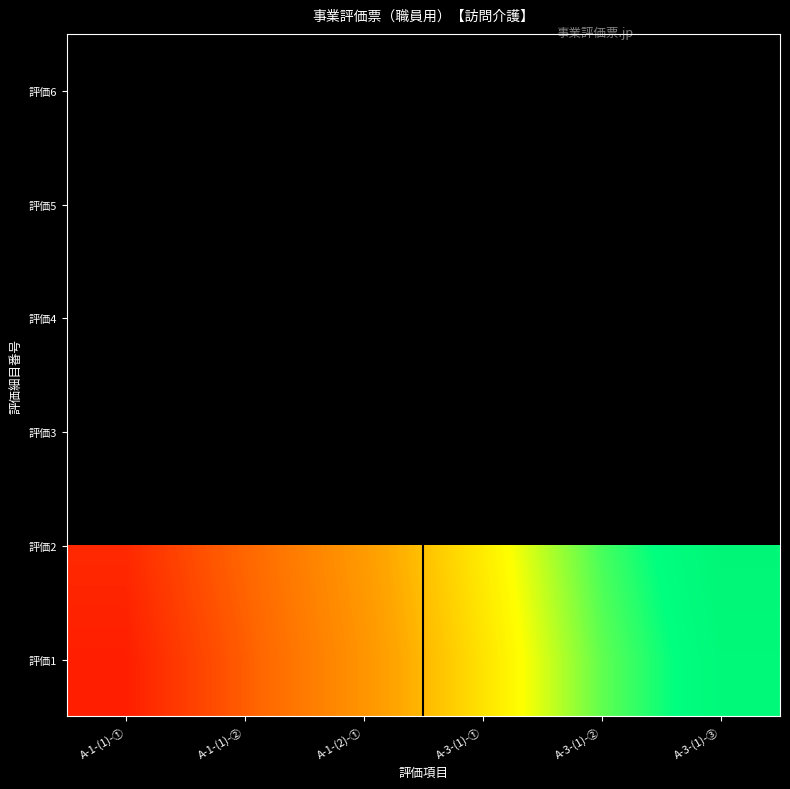

The 評価1 series shows 12.8 at A-1-(2)-①. True or false?

True